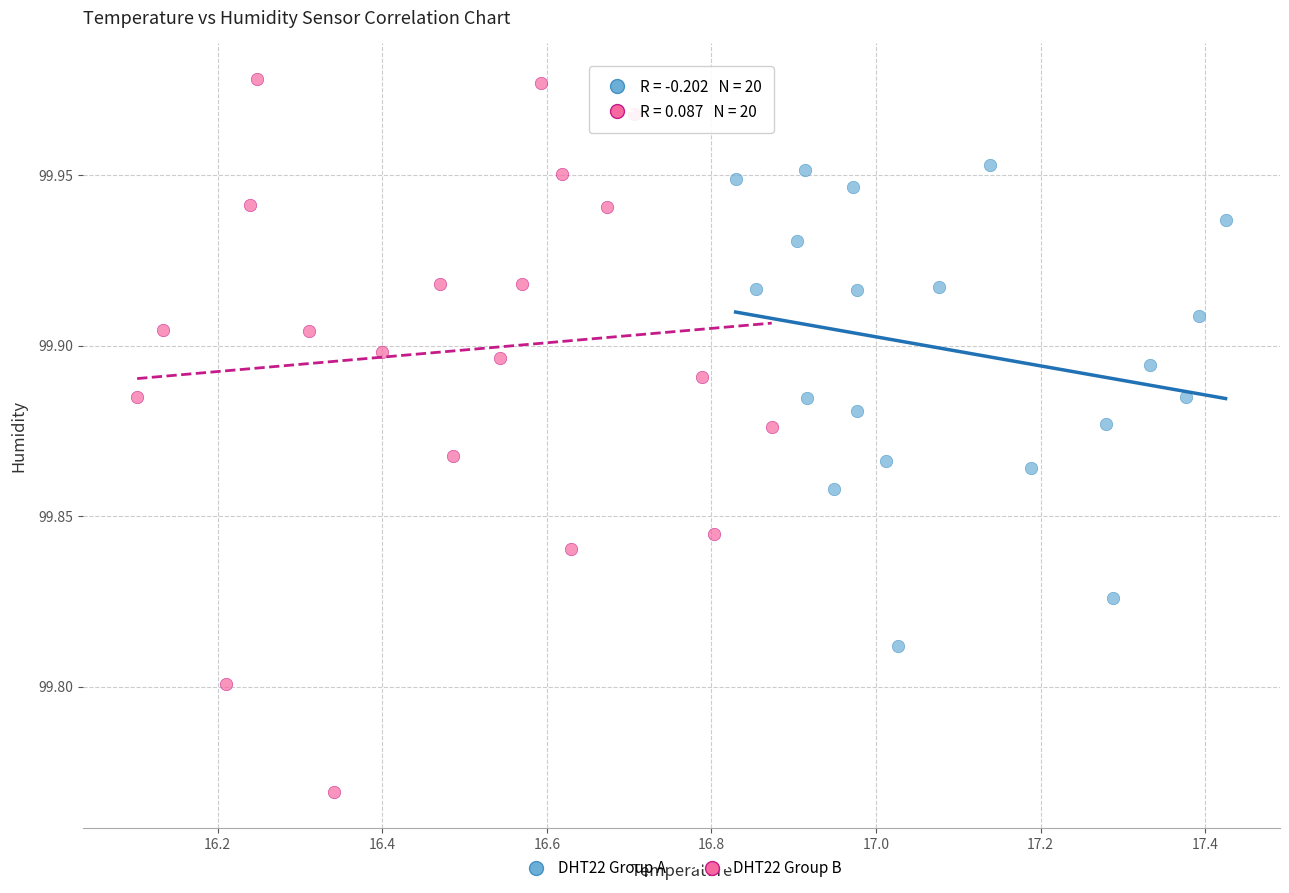

Which series reaches the minimum Y coordinate?

DHT22 Group B